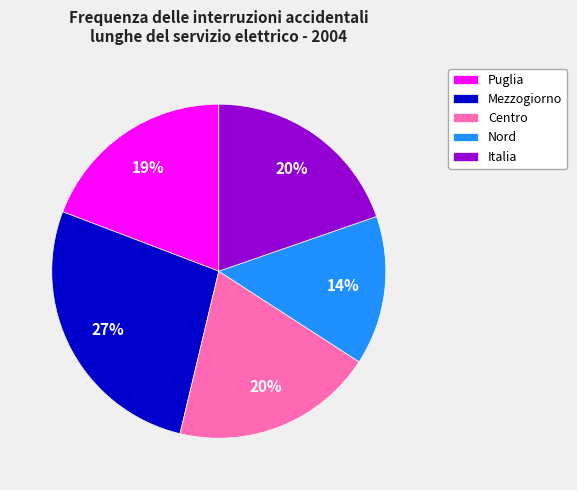

How many segments does this pie chart have?

5